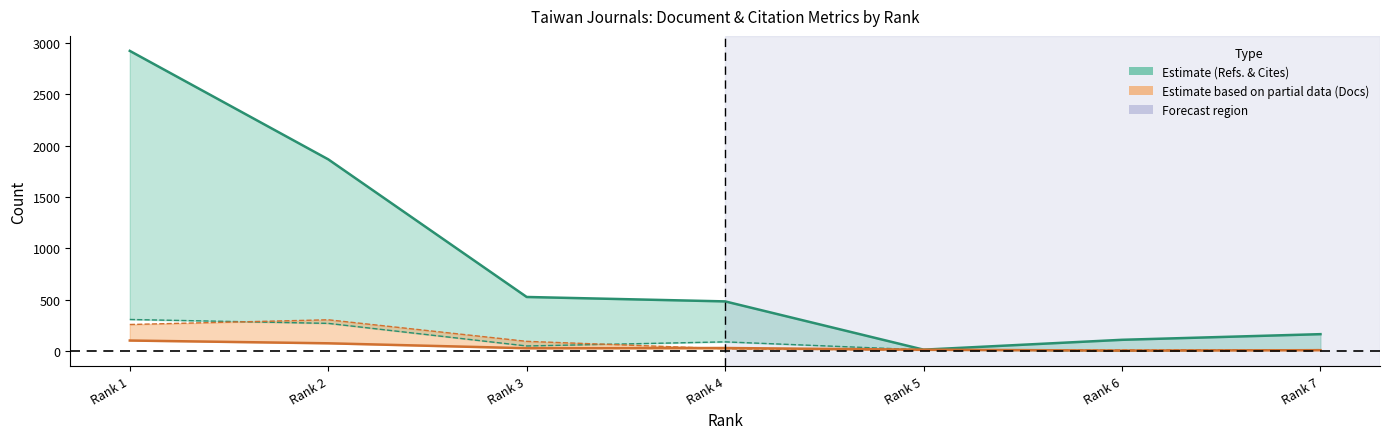

At which category does Citable Docs. (3years) reach its first local peak?

Rank 2